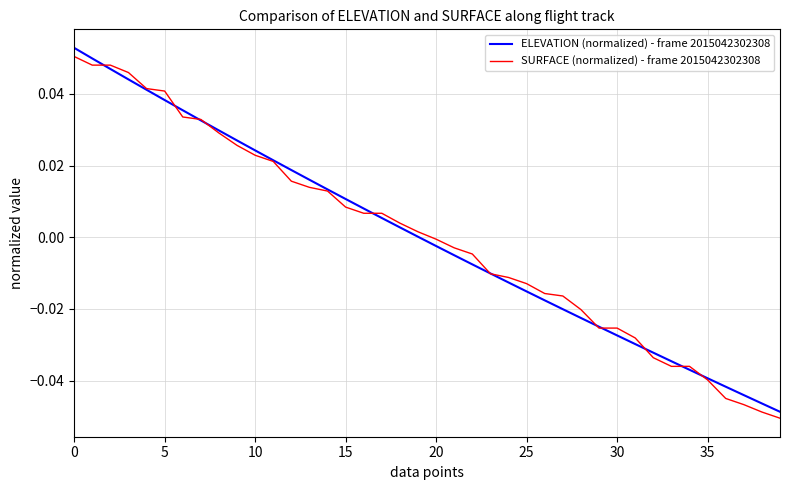

What are all the series names shown in the legend?

ELEVATION (normalized) - frame 2015042302308, SURFACE (normalized) - frame 2015042302308